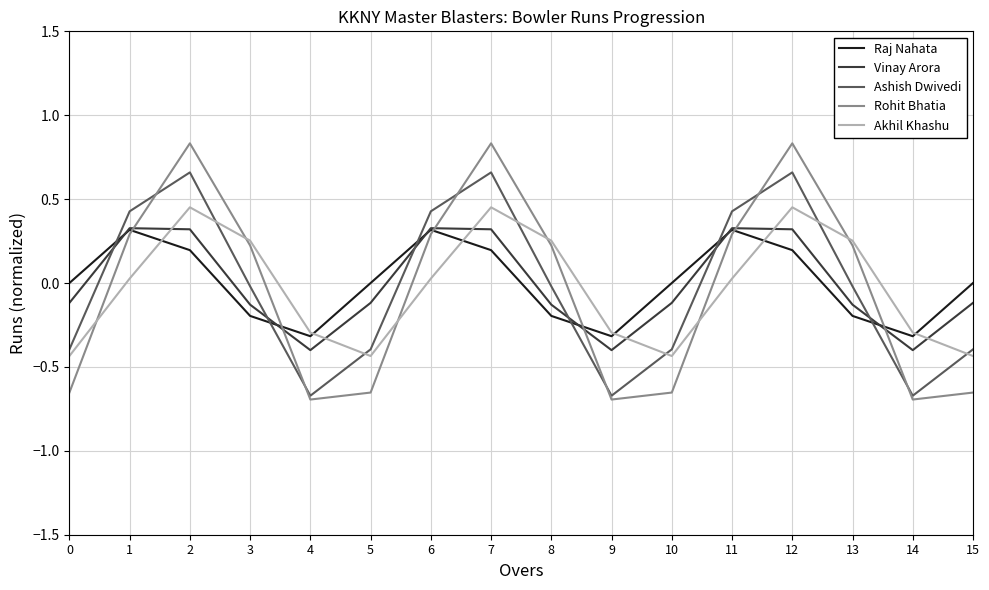

What is the difference between the second highest and minimum values in the Raj Nahata series?

0.6